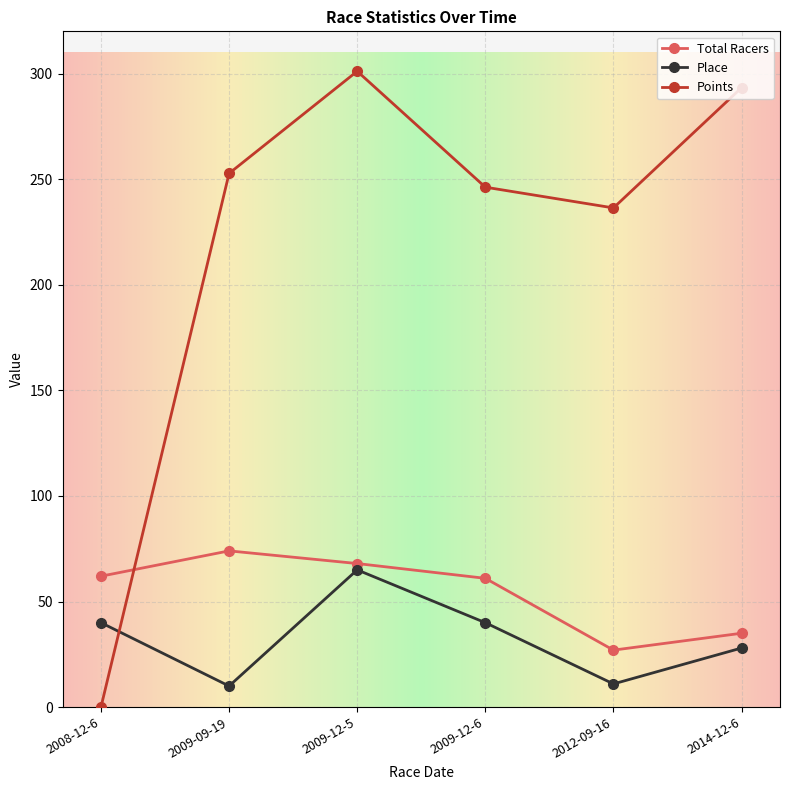

True or false: Place and Total Racers cross at least once.

False